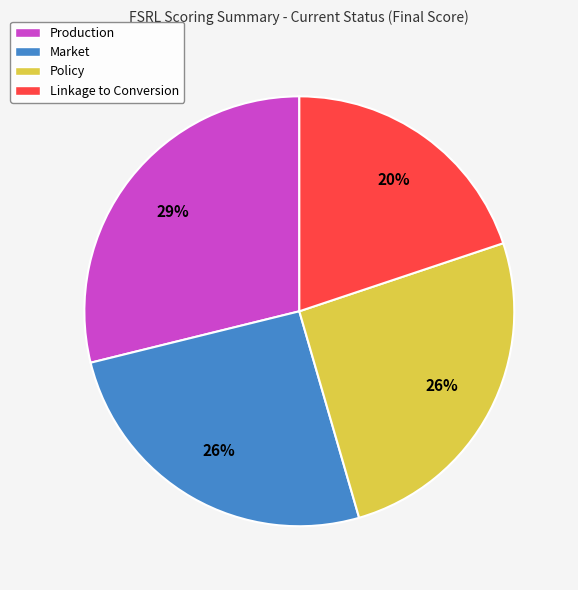

What percentage is the Linkage to Conversion slice, to the nearest percent?

20%